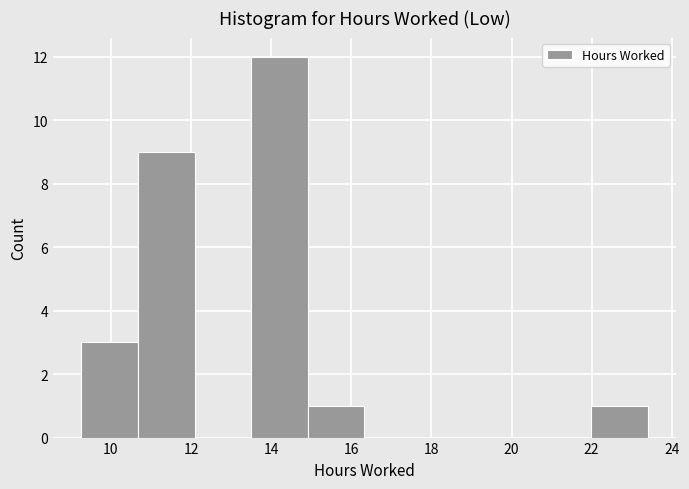

Which range on the x-axis has the tallest bar?

13.6 to 15.0